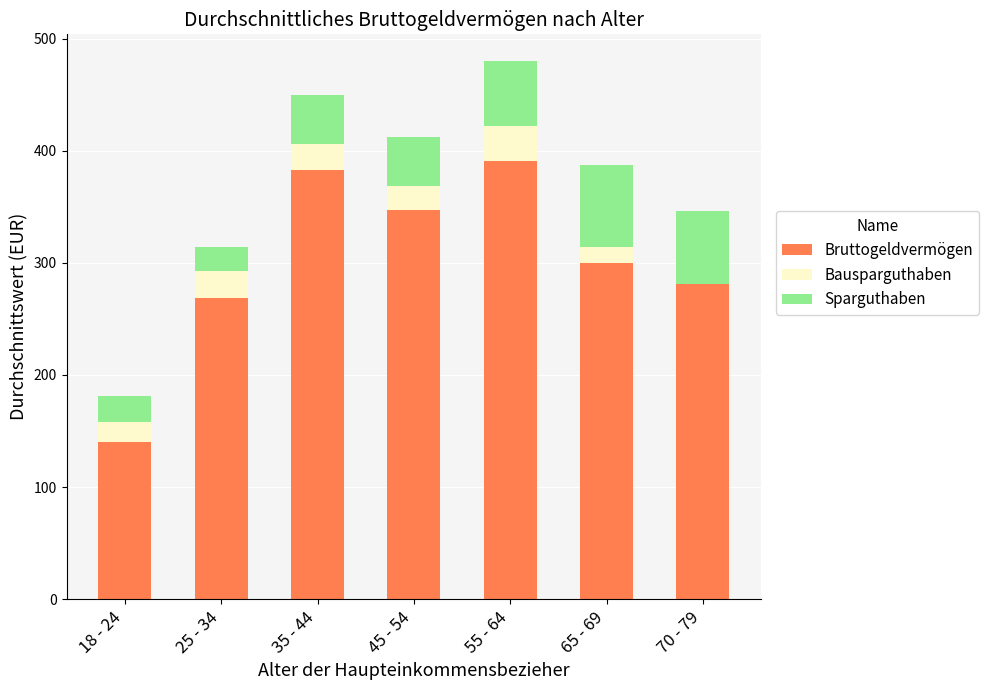

Are the bars horizontal?

No